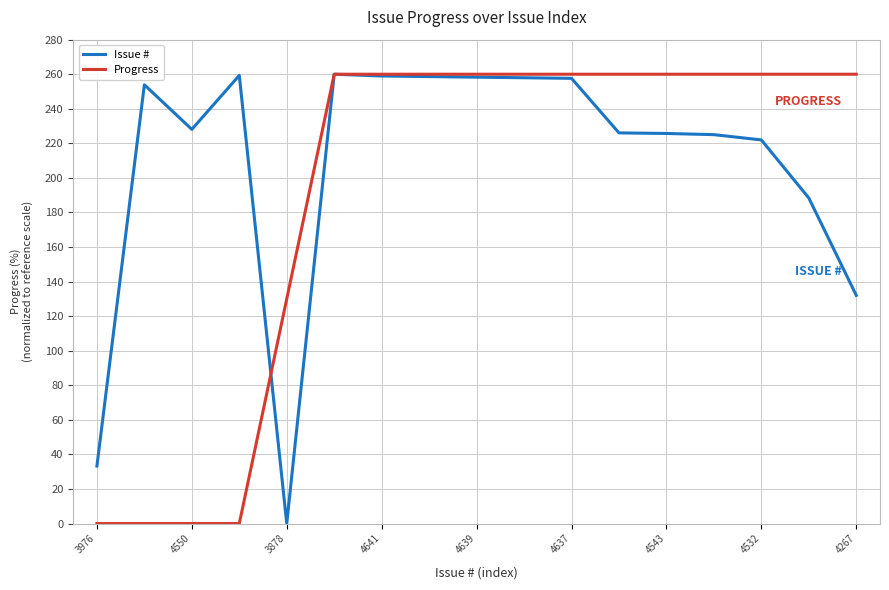

What is the highest value of the Progress series?

260.0